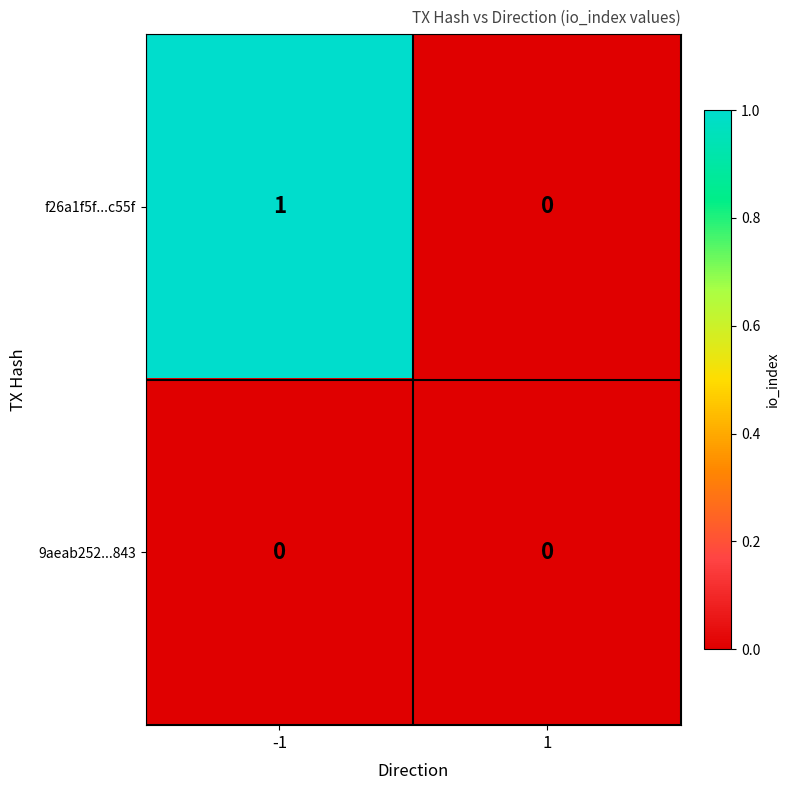

Which series has the largest total across all categories?

f26a1f5f...c55f